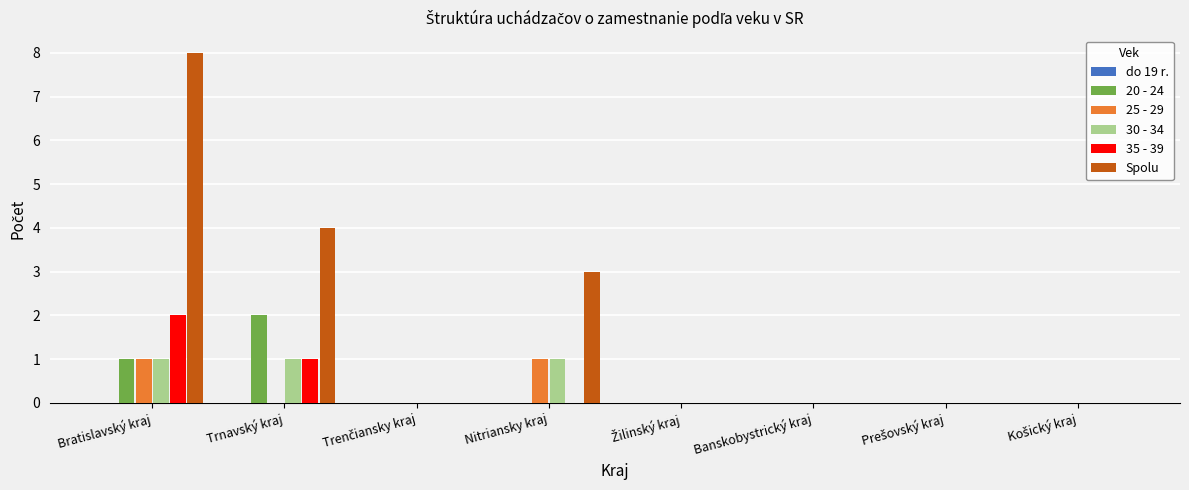

Which label corresponds to the largest value in the chart?

Bratislavský kraj